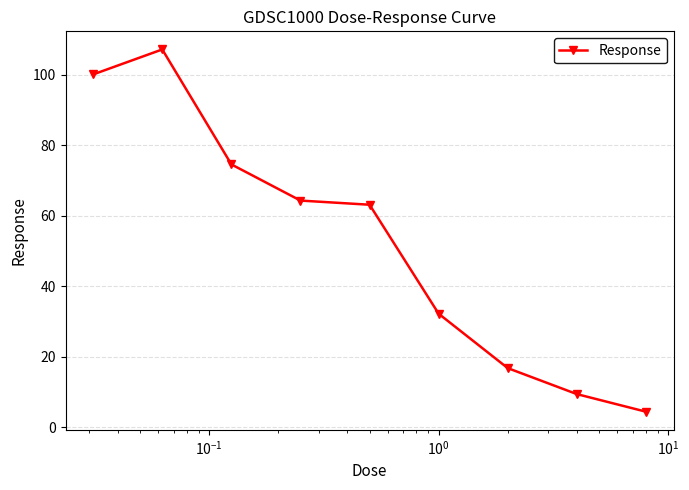

What is the average value?

52.5